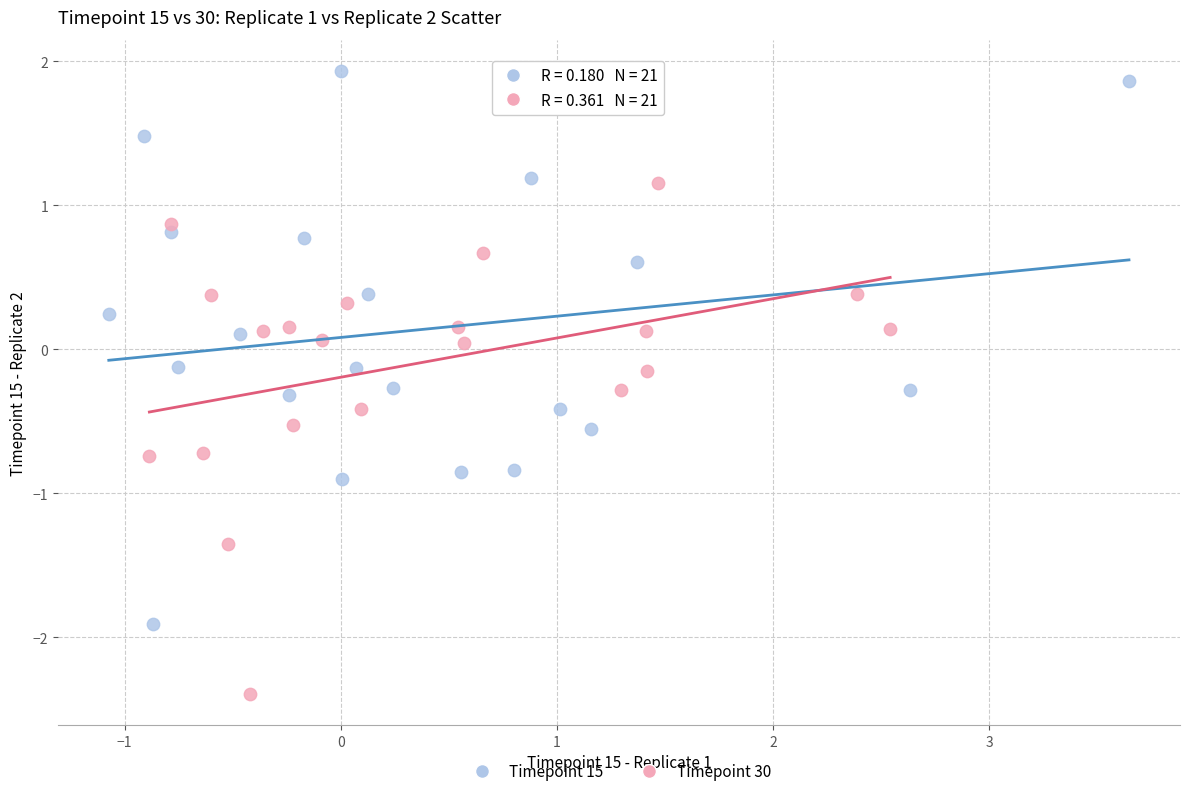

Which series contains the lowest Y value?

Timepoint 30